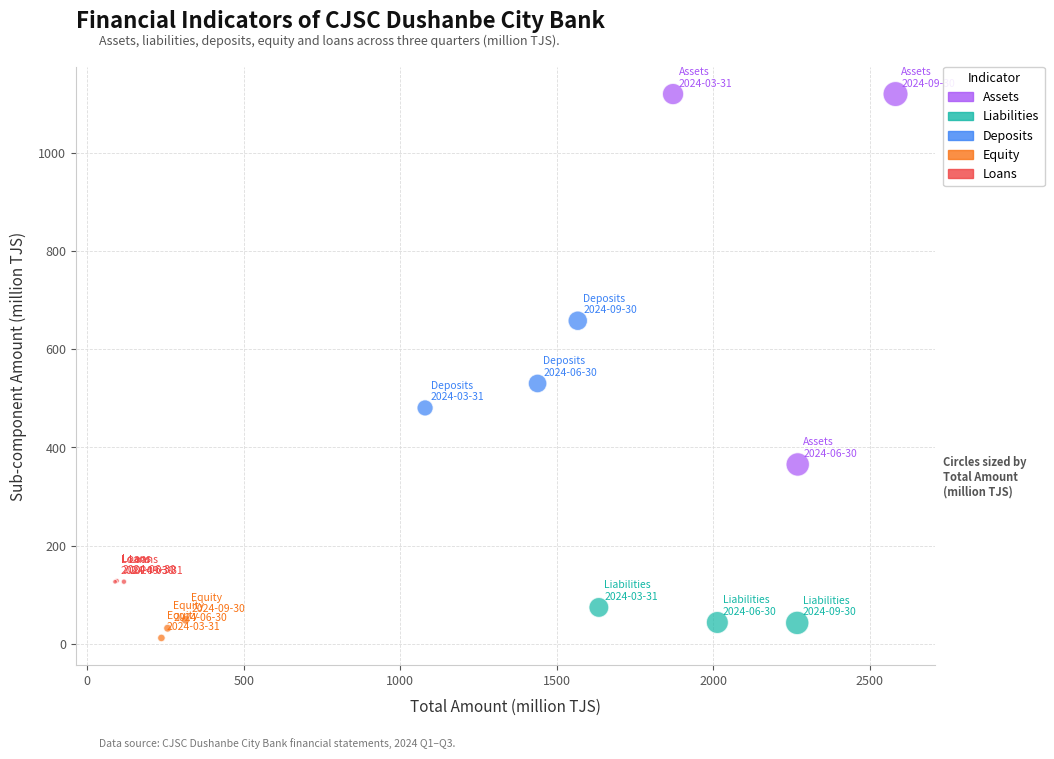

Which series has the largest Y range (max minus min)?

Assets